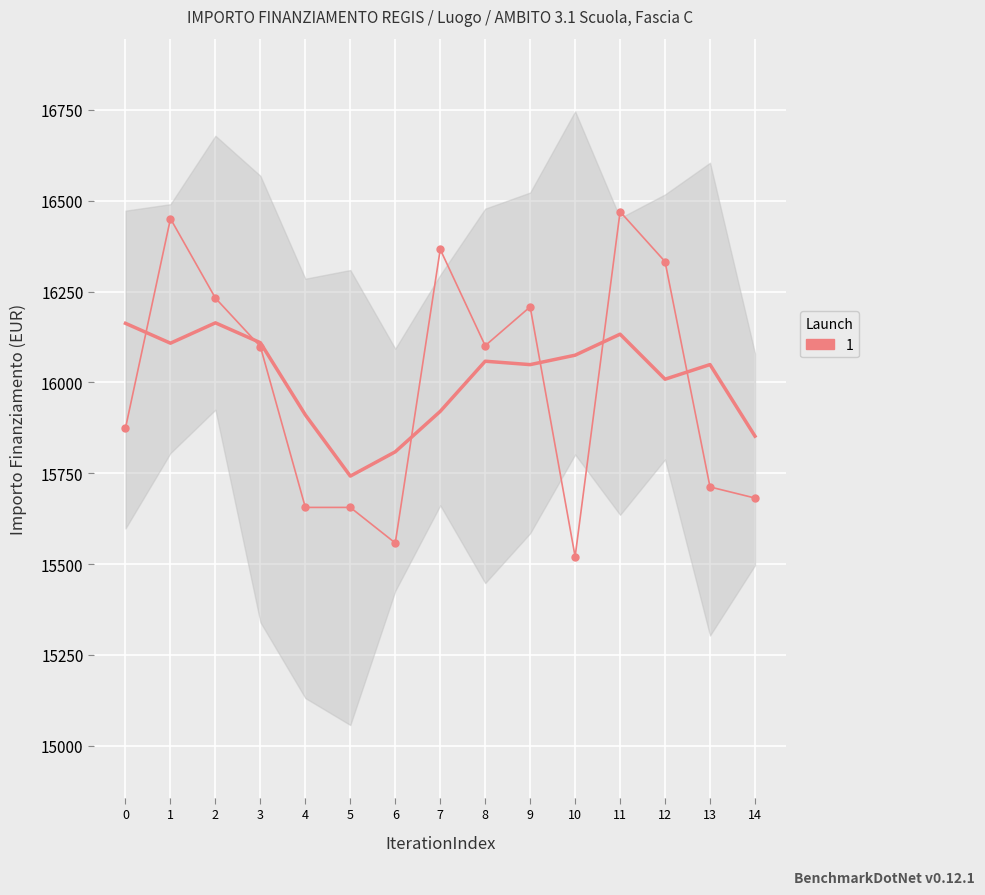

What is the difference between the values at 0 and 11?

595.4